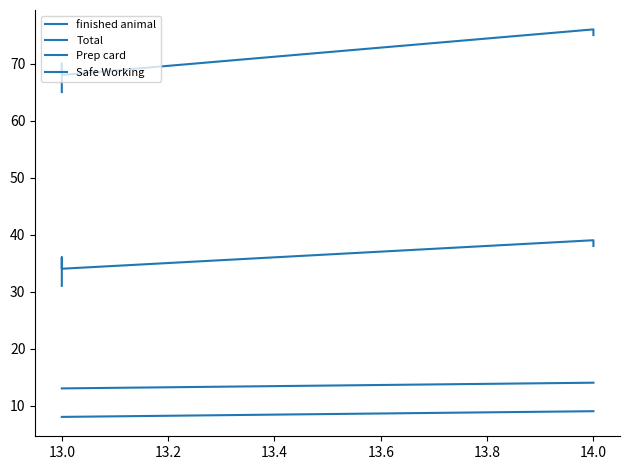

Rank the series by their maximum value, from highest to lowest.

Total, finished animal, Prep card, Safe Working